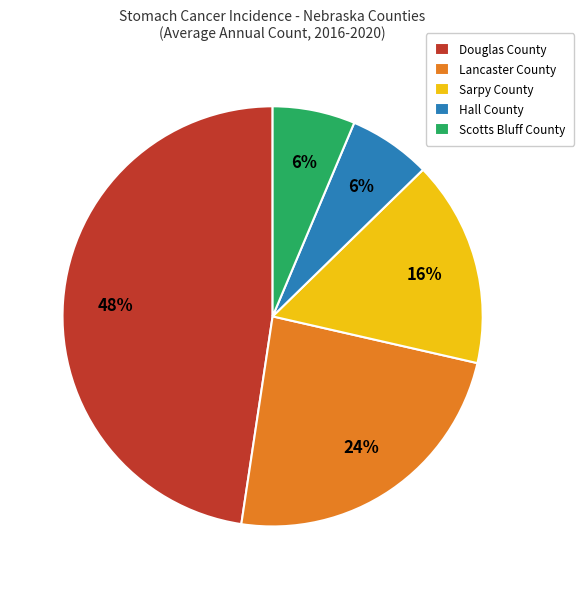

To the nearest percent, what is the average slice percentage?

20%